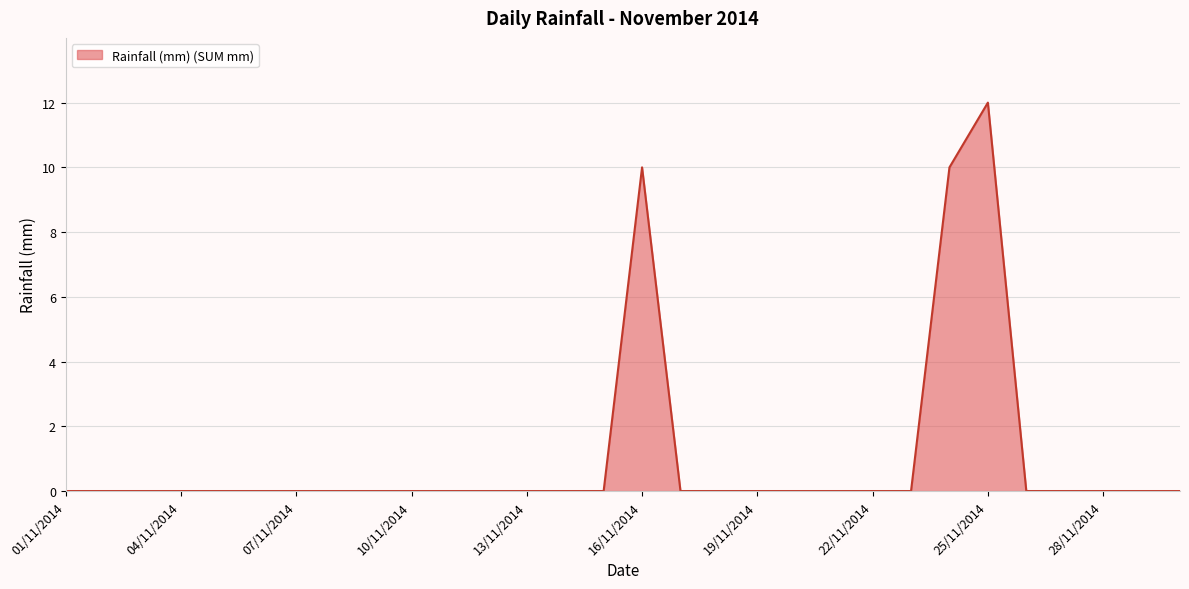

What is the difference between the maximum and minimum values?

12